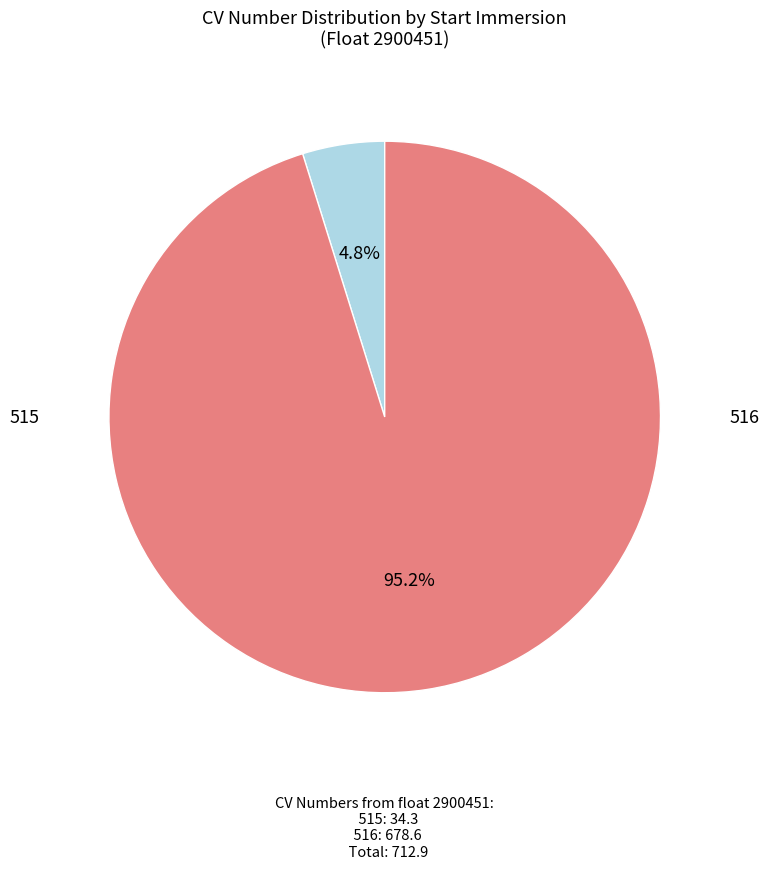

What is the largest slice in the pie chart?

516